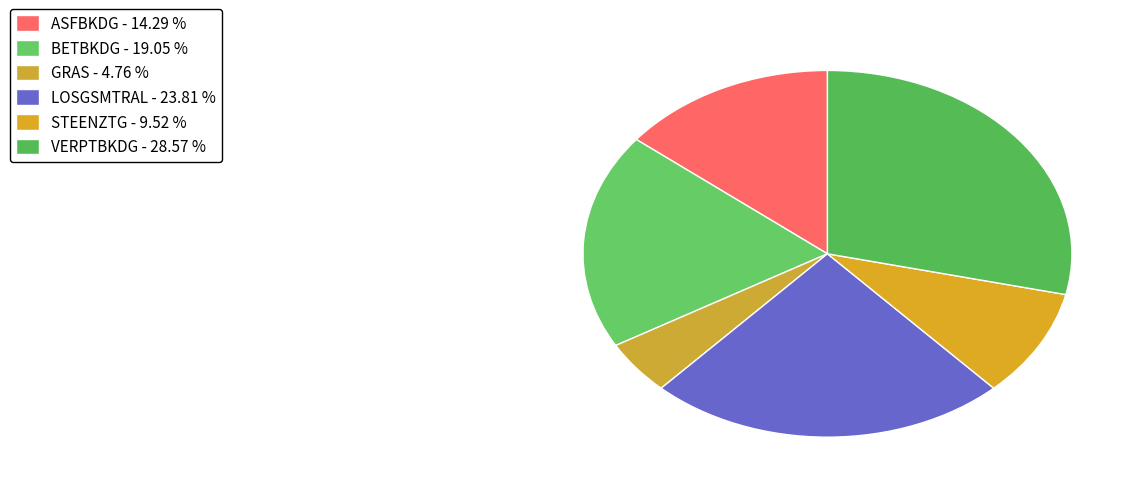

To the nearest percent, what is the average slice percentage?

17%